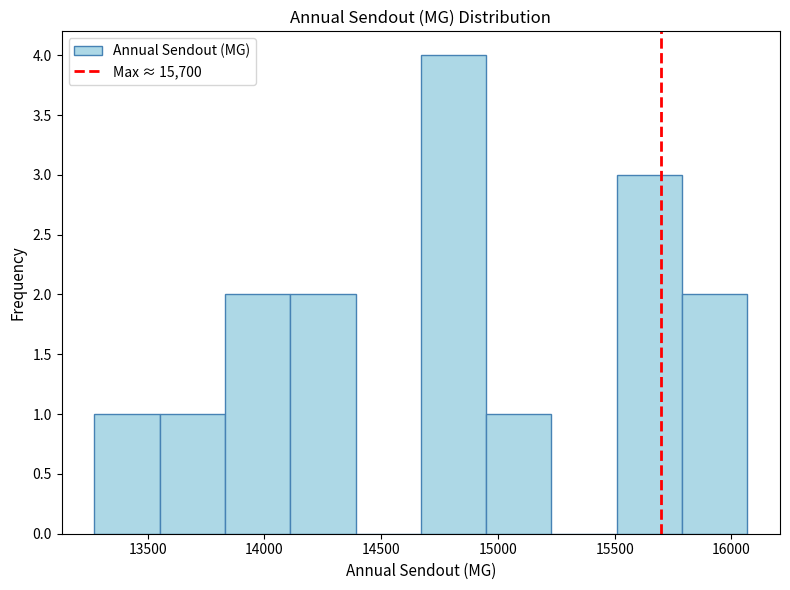

Which range on the x-axis has the tallest bar?

14650 to 14950